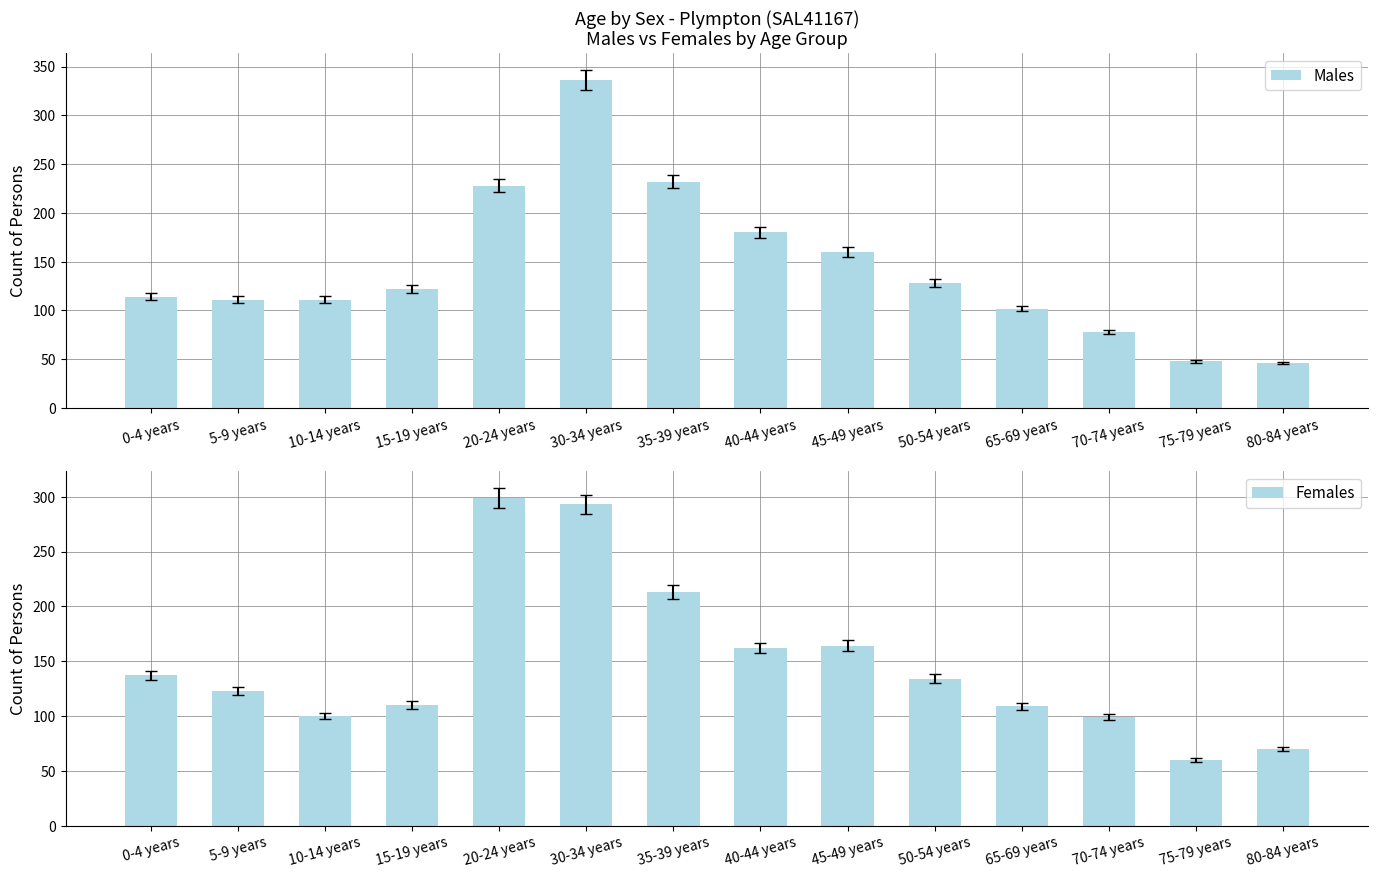

What is the total value across all series at 0-4 years?

251